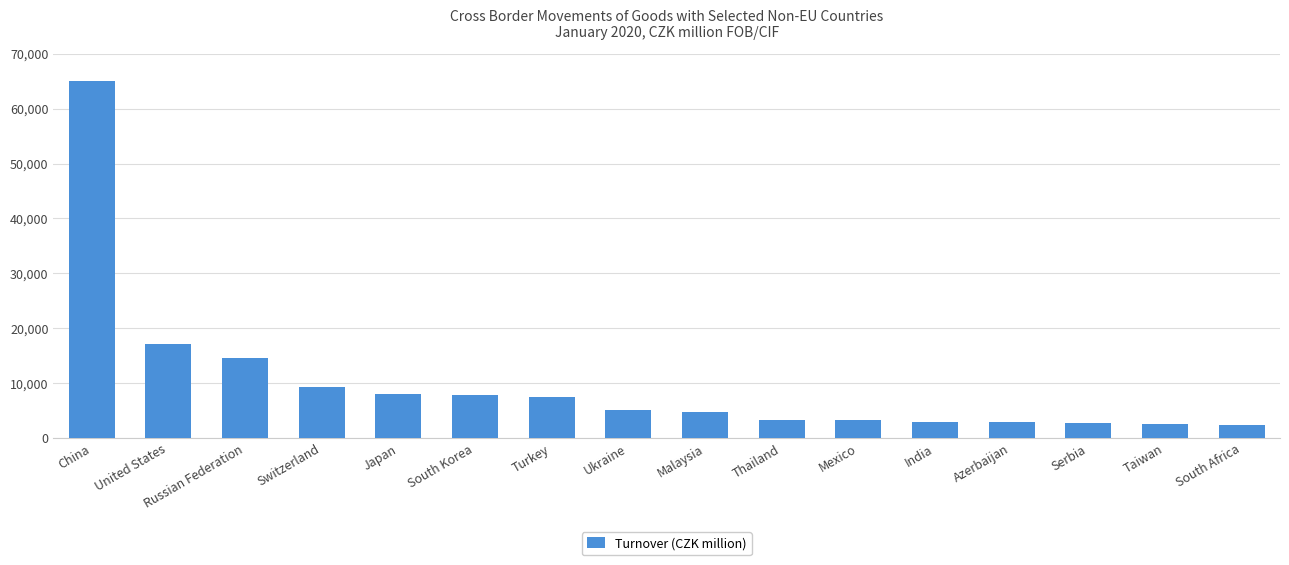

What position from the left is Mexico?

11